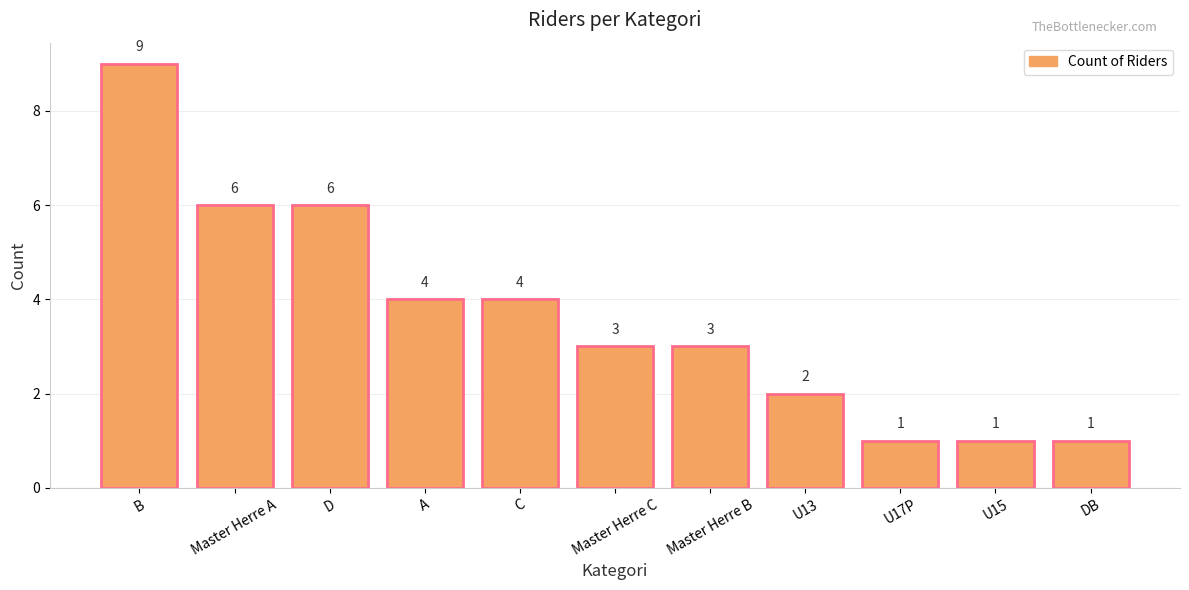

What is the value of the 10th bar from the left?

1